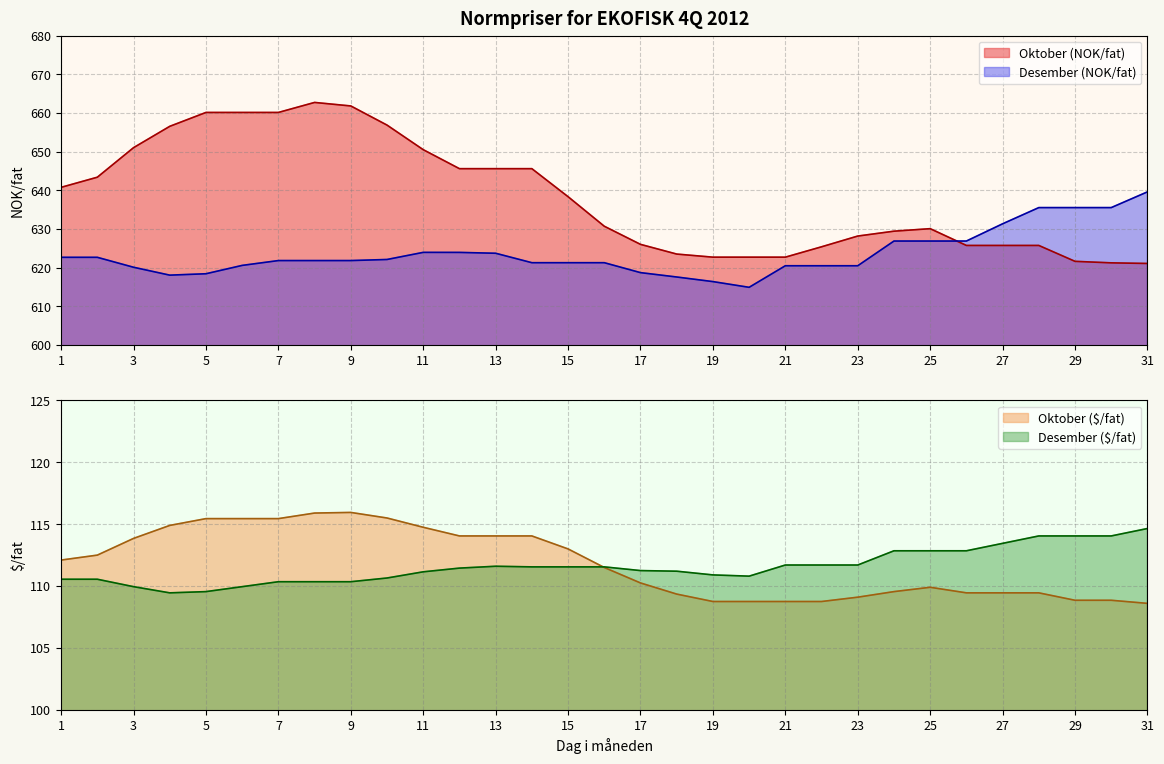

What is the value of the Oktober (NOK/fat) point at the 9th from the left?

661.8